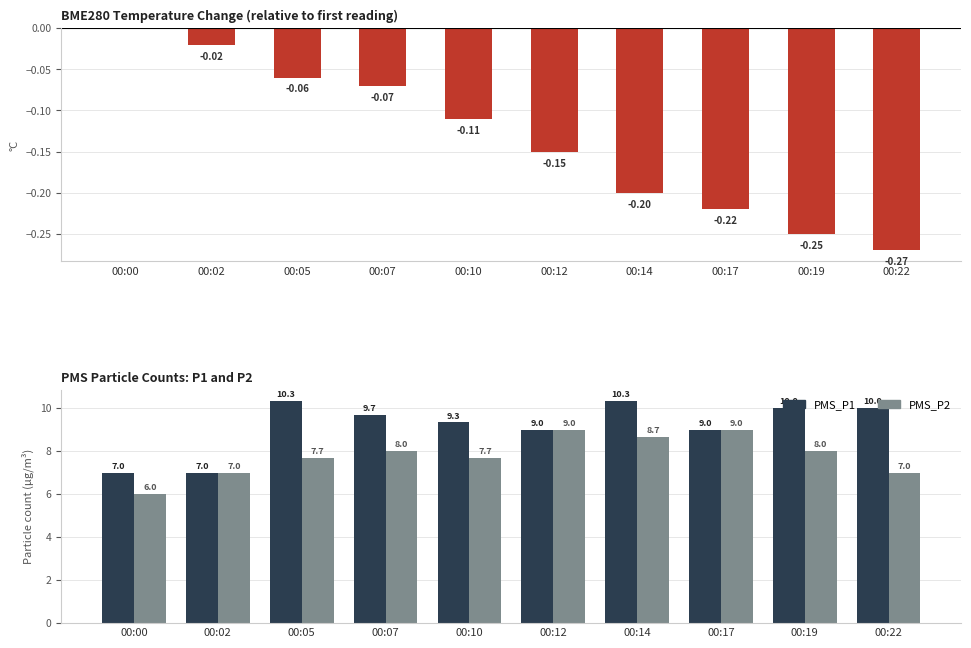

At how many categories does at least one series exceed 4?

10